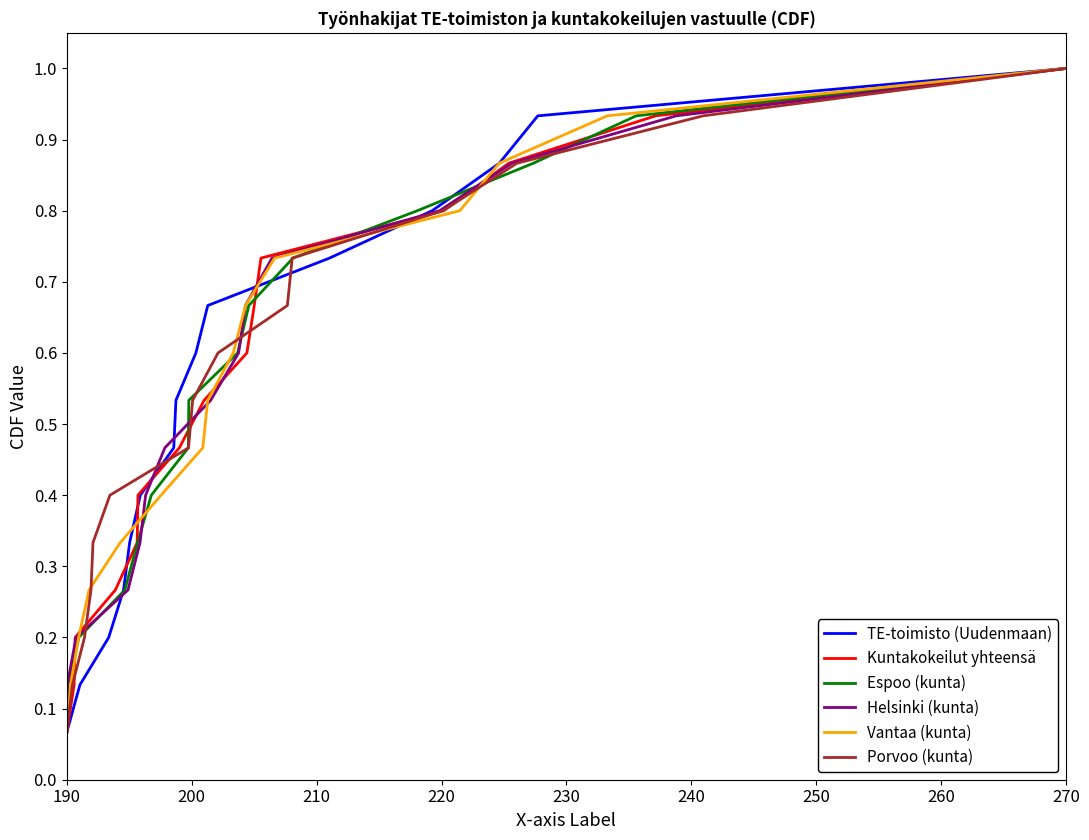

At which label is Helsinki (kunta) closest to 0?

190